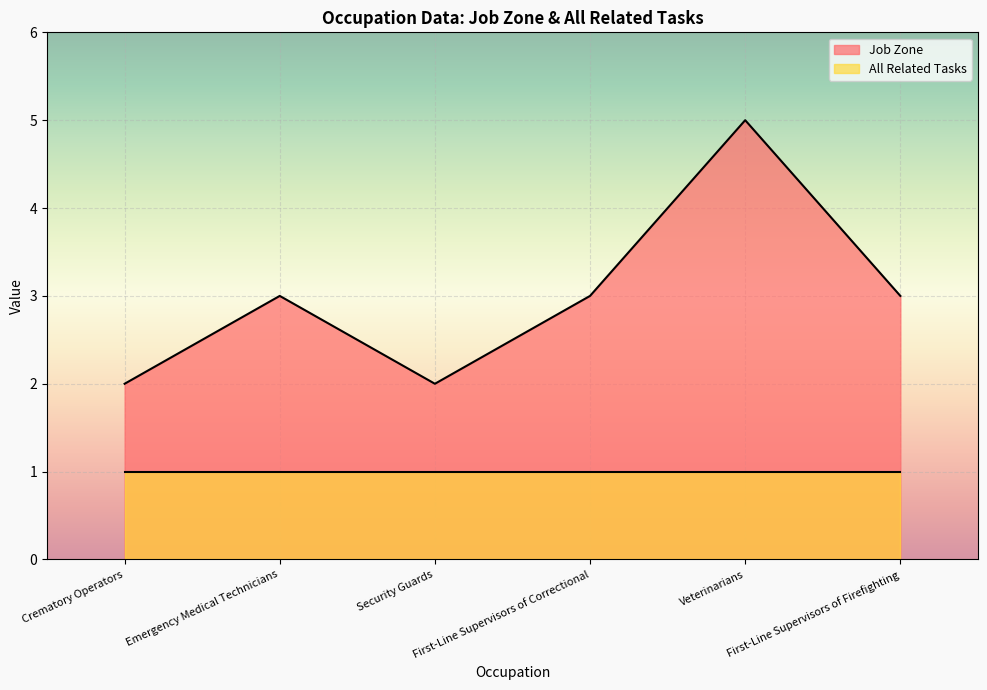

True or false: the data has more than 2 interior local peaks.

False